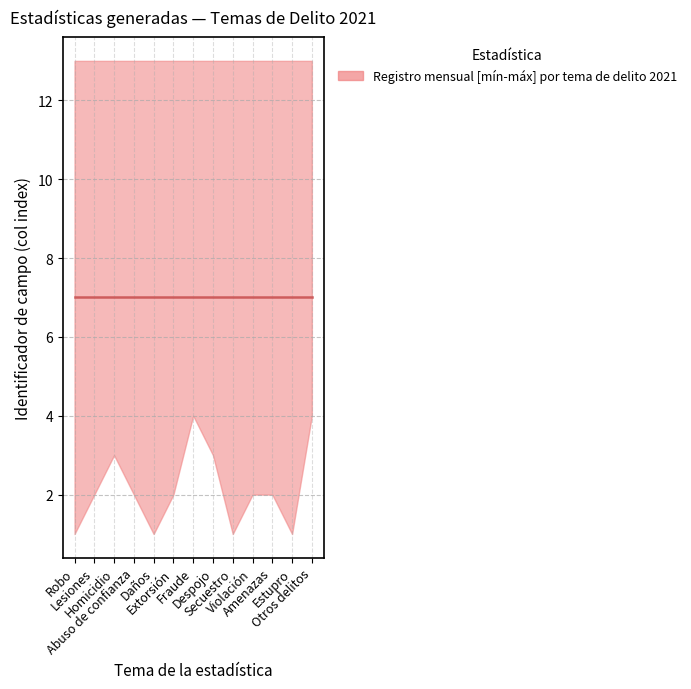

The lower series shows 4 at Otros delitos. True or false?

True